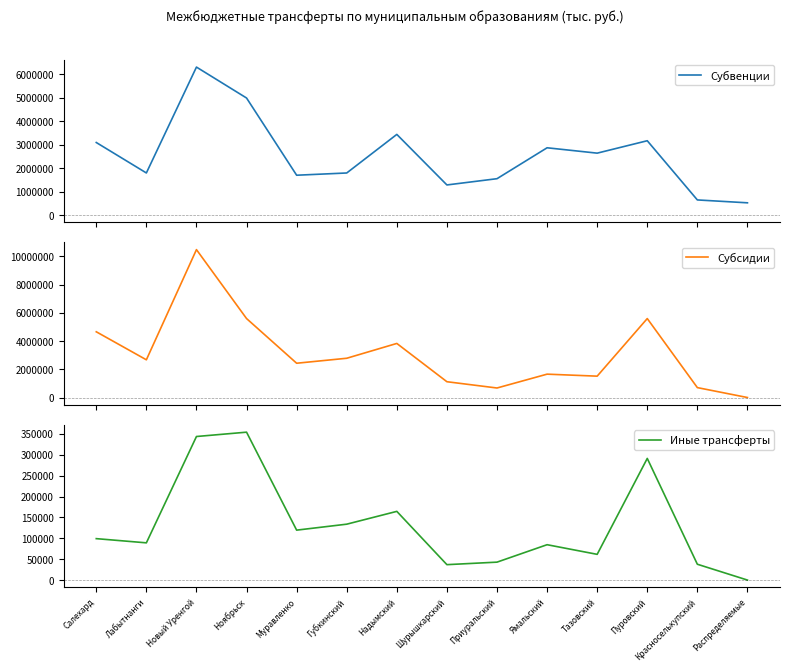

What is the spread (max minus min) of values at Лабытнанги?

2585271